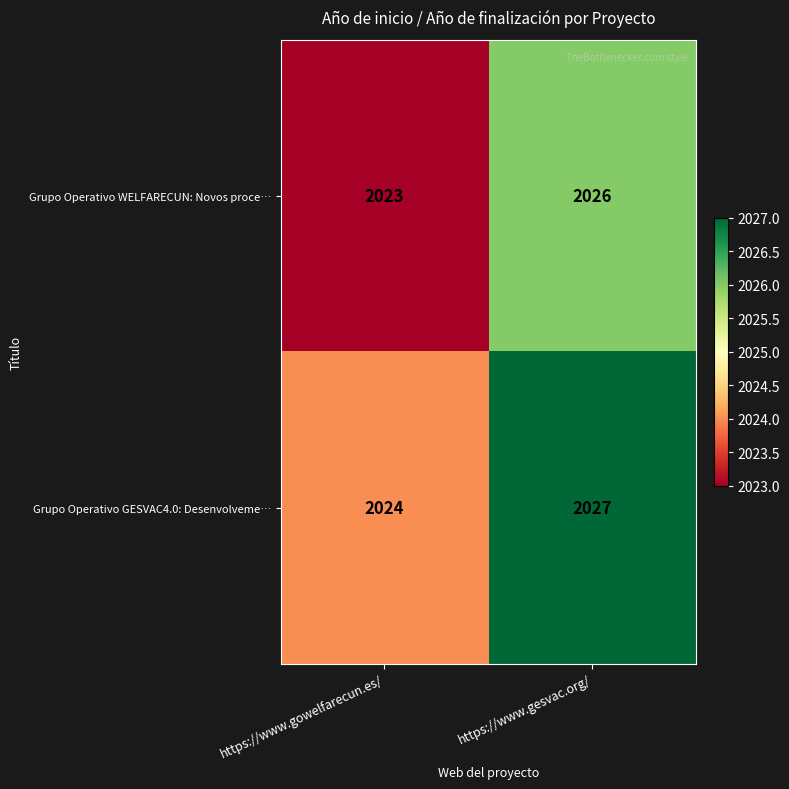

What is the approximate value of Grupo Operativo GESVAC4.0: Desenvolveme… at https://www.gesvac.org/?

2027